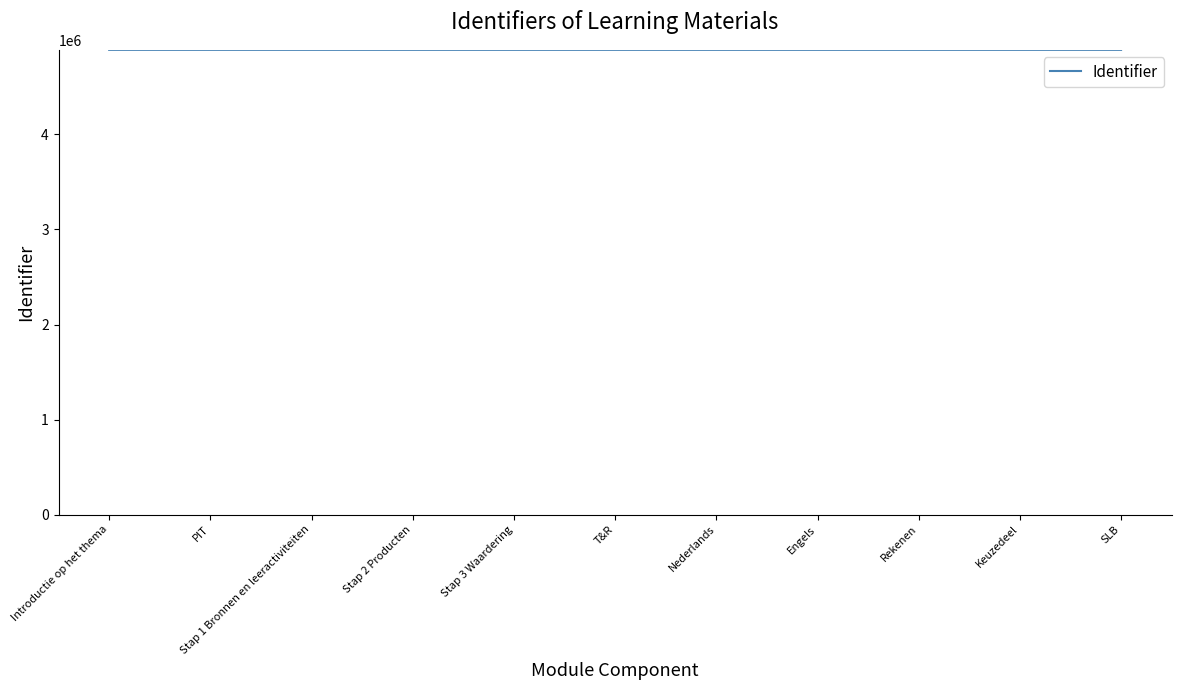

What is the greatest value displayed?

4890529